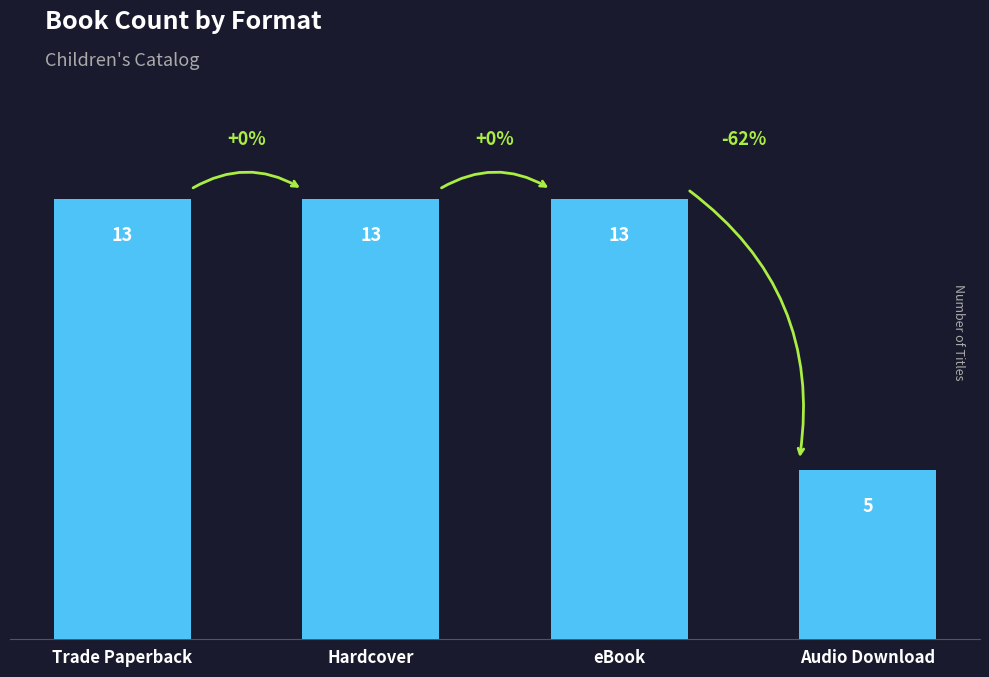

Reading right to left, transcribe all the data shown in this chart.

Audio Download=5	eBook=13	Hardcover=13	Trade Paperback=13